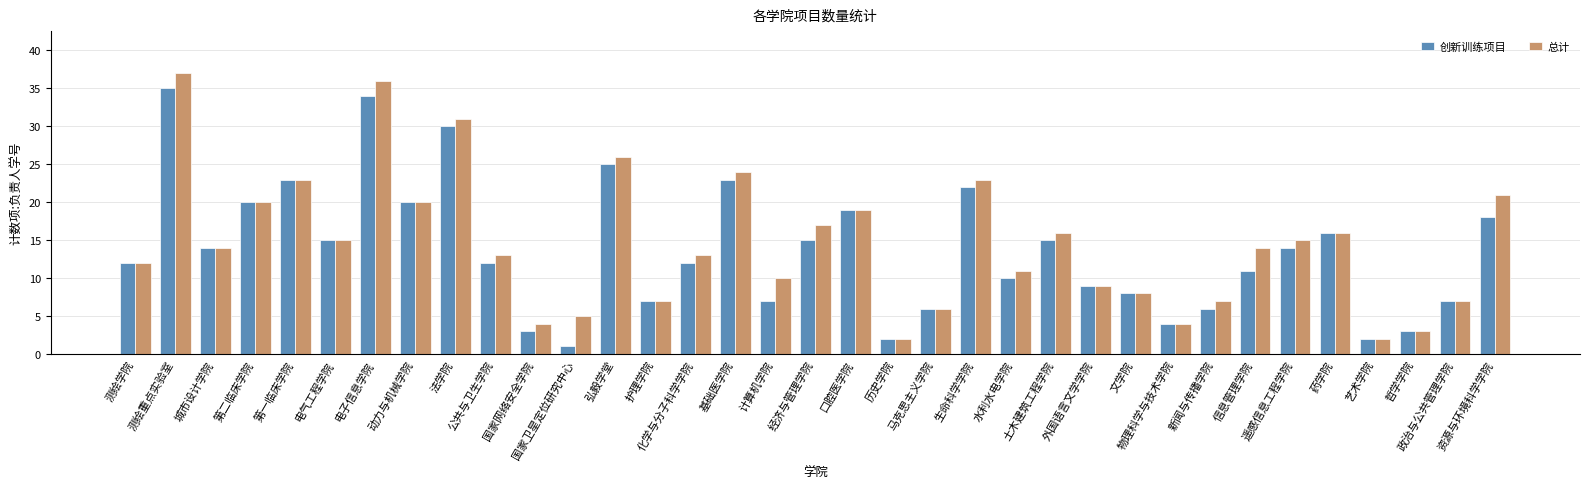

List the series in order of their peak value, lowest first.

创新训练项目, 总计